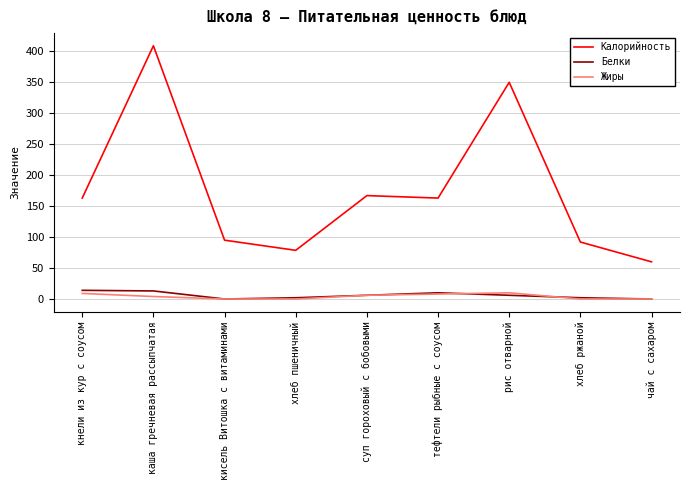

True or false: Белки and Калорийность cross at least once.

False